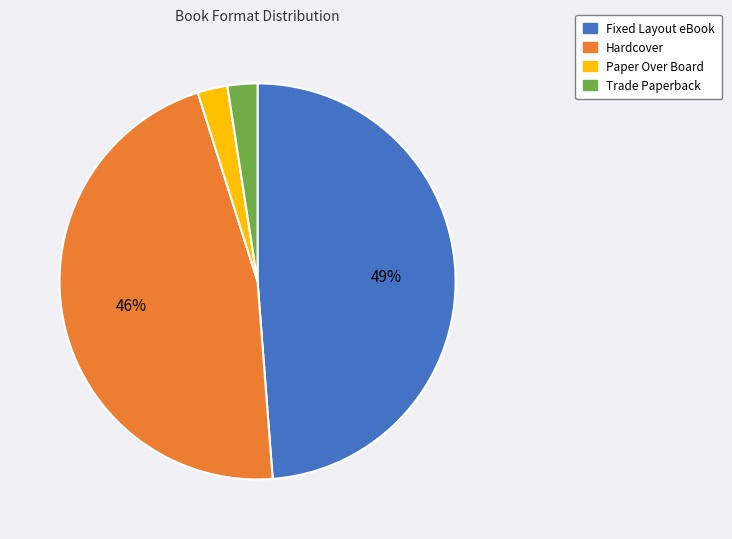

Is the sum of Hardcover and Fixed Layout eBook greater than half?

Yes